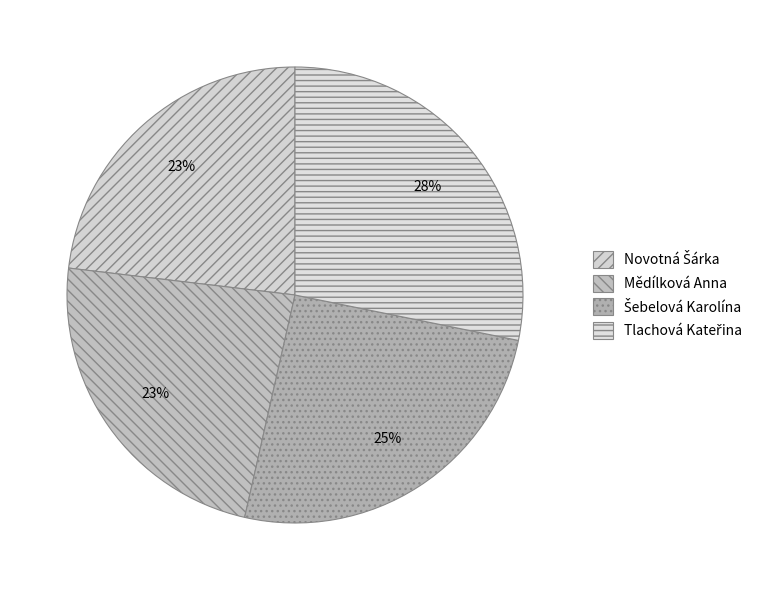

Count the number of slices in the pie.

4